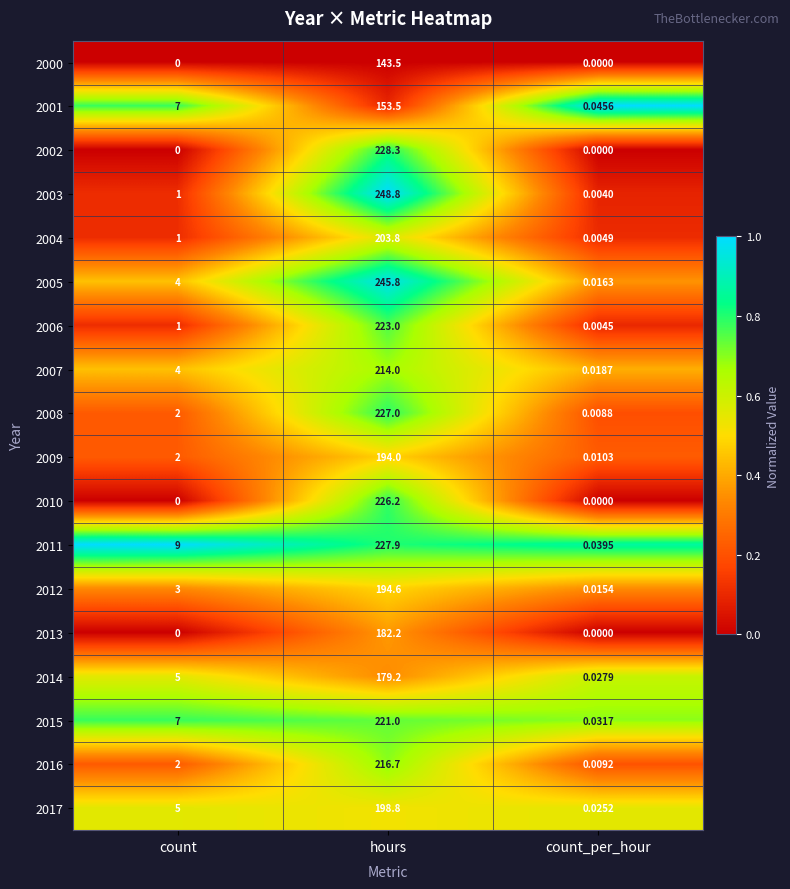

Rank the categories by 2008 value from highest to lowest.

hours, count, count_per_hour